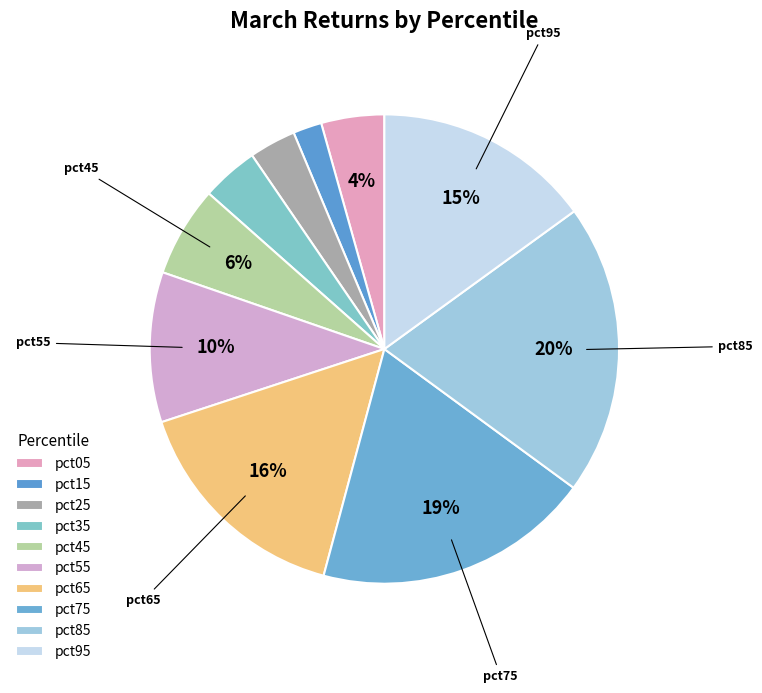

What percentage do pct65 and pct75 together represent?

34.9%